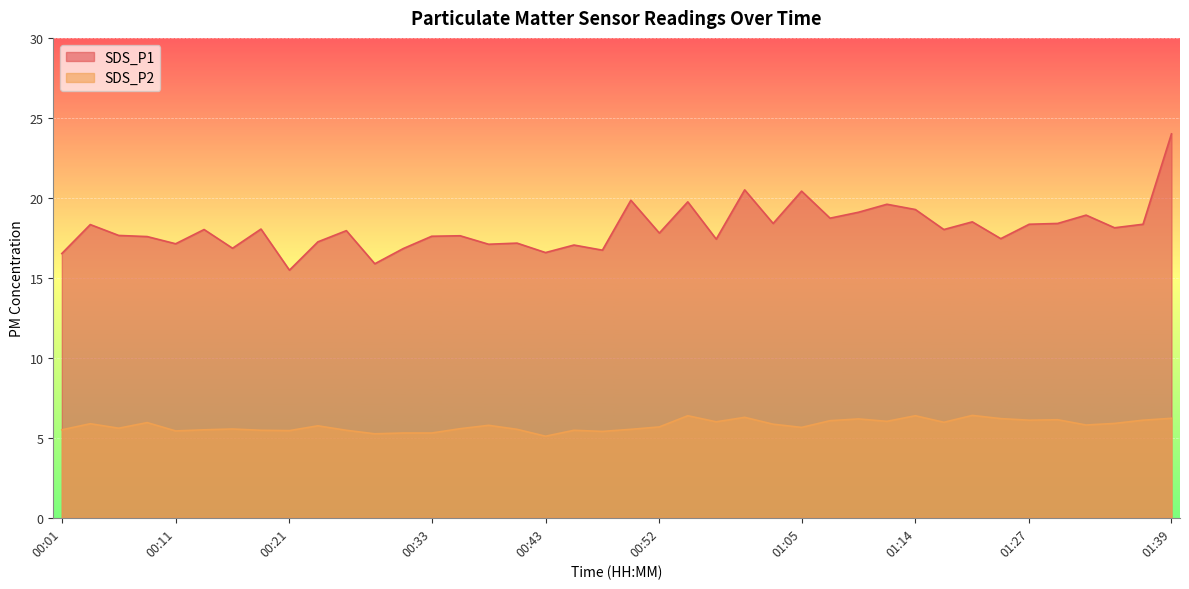

Reading right to left, what are all the values shown in this chart?

SDS_P1: 24.0	18.4	18.1	18.9	18.4	18.4	17.4	18.5	18.0	19.3	19.6	19.1	18.7	20.4	18.4	20.5	17.4	19.8	17.8	19.9	16.7	17.1	16.6	17.2	17.1	17.6	17.6	16.8	15.9	17.9	17.2	15.5	18.1	16.9	18.0	17.1	17.6	17.6	18.3	16.5
SDS_P2: 6.2	6.1	5.9	5.8	6.1	6.1	6.2	6.4	6.0	6.4	6.0	6.2	6.1	5.7	5.8	6.3	6.0	6.4	5.7	5.5	5.4	5.5	5.1	5.5	5.8	5.6	5.3	5.3	5.2	5.5	5.8	5.5	5.5	5.5	5.5	5.4	6.0	5.6	5.9	5.5